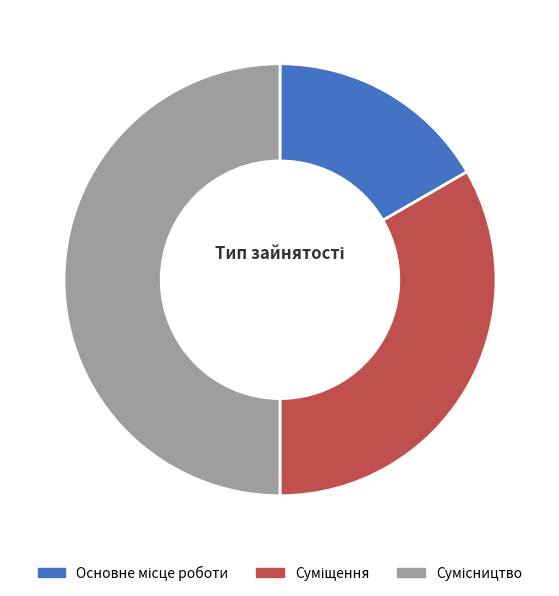

To the nearest percent, what is the average slice percentage?

33%